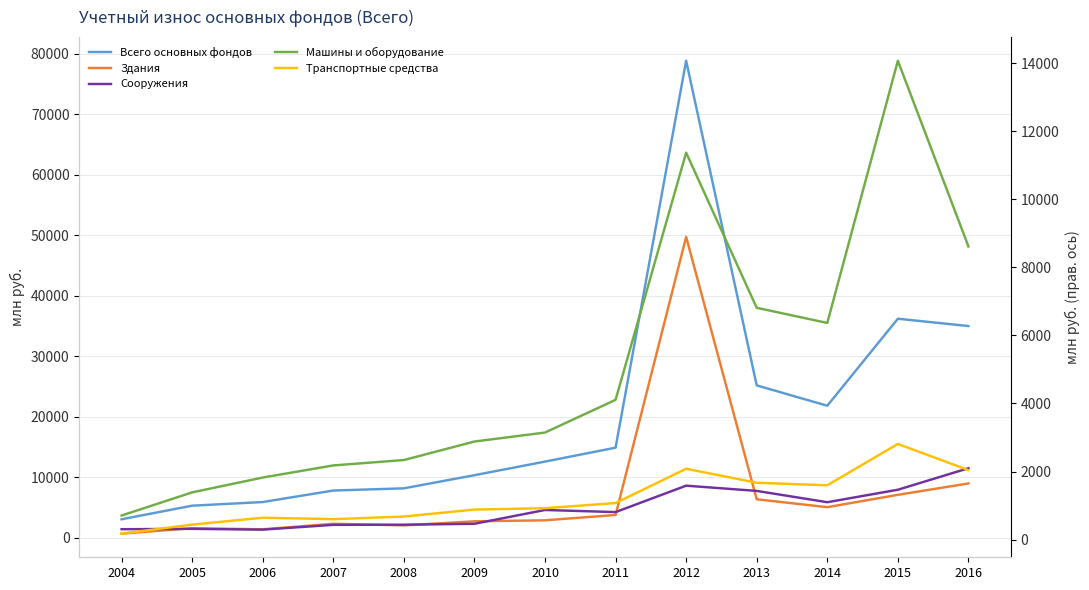

Reading left to right, extract all data points from this chart.

Всего основных фондов: 2004=3030	2005=5279	2006=5880	2007=7782	2008=8147	2009=10323	2010=12569	2011=14874	2012=78881	2013=25177	2014=21812	2015=36206	2016=34994
Здания: 2004=654	2005=1551	2006=1374	2007=2286	2008=2020	2009=2692	2010=2858	2011=3741	2012=49742	2013=6335	2014=5033	2015=7074	2016=8955
Сооружения: 2004=1386	2005=1444	2006=1316	2007=2104	2008=2131	2009=2283	2010=4565	2011=4218	2012=8589	2013=7722	2014=5852	2015=7915	2016=11475
Машины и оборудование: 2004=708	2005=1388	2006=1824	2007=2180	2008=2338	2009=2882	2010=3146	2011=4107	2012=11369	2013=6811	2014=6366	2015=14069	2016=8614
Транспортные средства: 2004=176	2005=441	2006=644	2007=601	2008=678	2009=883	2010=923	2011=1075	2012=2082	2013=1671	2014=1596	2015=2812	2016=2042